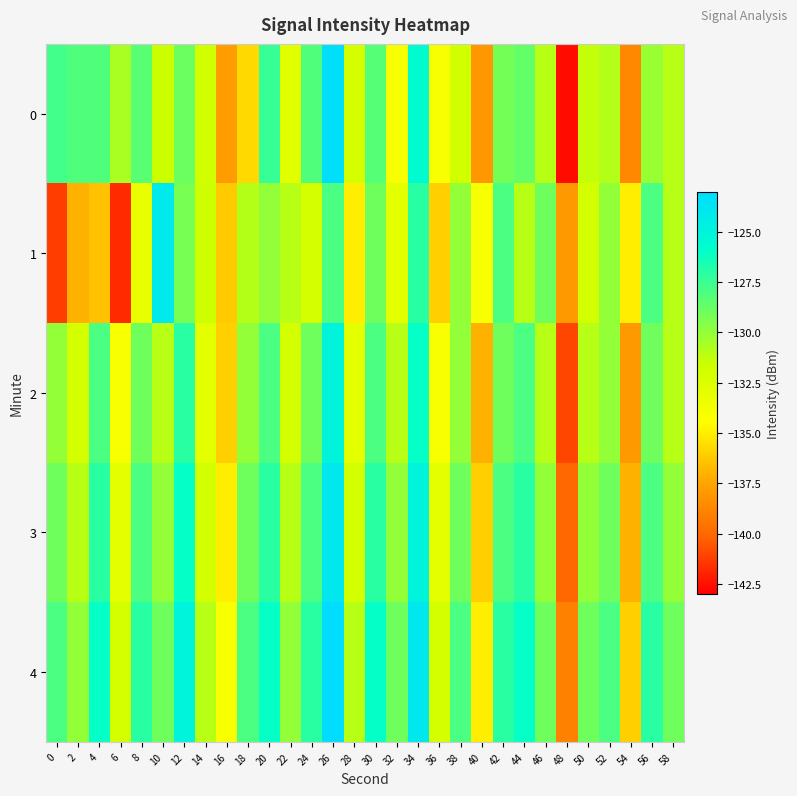

Reading left to right, transcribe all the data shown in this chart.

0: 0=-127.7	2=-128.1	4=-128.1	6=-130.6	8=-128.4	10=-131.5	12=-128.9	14=-131.9	16=-137.8	18=-135.7	20=-127.4	22=-132.8	24=-128.1	26=-123.2	28=-132.1	30=-128.3	32=-134.0	34=-125.6	36=-134.0	38=-131.9	40=-138.1	42=-129.1	44=-128.7	46=-131.0	48=-142.6	50=-131.3	52=-130.9	54=-138.7	56=-130.2	58=-131.0
1: 0=-141.3	2=-137.0	4=-136.5	6=-141.8	8=-133.2	10=-124.0	12=-129.2	14=-131.7	16=-136.2	18=-131.0	20=-130.0	22=-131.0	24=-132.0	26=-128.0	28=-135.0	30=-129.0	32=-133.0	34=-127.0	36=-136.0	38=-130.0	40=-134.0	42=-128.0	44=-131.0	46=-129.0	48=-138.0	50=-132.0	52=-130.0	54=-135.0	56=-128.0	58=-131.0
2: 0=-130.0	2=-132.0	4=-128.0	6=-134.0	8=-129.0	10=-131.0	12=-127.0	14=-133.0	16=-136.0	18=-130.0	20=-128.0	22=-132.0	24=-129.0	26=-125.0	28=-133.0	30=-128.0	32=-131.0	34=-126.0	36=-134.0	38=-130.0	40=-137.0	42=-129.0	44=-128.0	46=-131.0	48=-141.0	50=-131.0	52=-130.0	54=-138.0	56=-129.0	58=-131.0
3: 0=-129.0	2=-131.0	4=-127.0	6=-133.0	8=-128.0	10=-130.0	12=-126.0	14=-132.0	16=-135.0	18=-129.0	20=-127.0	22=-131.0	24=-128.0	26=-124.0	28=-132.0	30=-127.0	32=-130.0	34=-125.0	36=-133.0	38=-129.0	40=-136.0	42=-128.0	44=-127.0	46=-130.0	48=-140.0	50=-130.0	52=-129.0	54=-137.0	56=-128.0	58=-130.0
4: 0=-128.0	2=-130.0	4=-126.0	6=-132.0	8=-127.0	10=-129.0	12=-125.0	14=-131.0	16=-134.0	18=-128.0	20=-126.0	22=-130.0	24=-127.0	26=-123.0	28=-131.0	30=-126.0	32=-129.0	34=-124.0	36=-132.0	38=-128.0	40=-135.0	42=-127.0	44=-126.0	46=-129.0	48=-139.0	50=-129.0	52=-128.0	54=-136.0	56=-127.0	58=-129.0